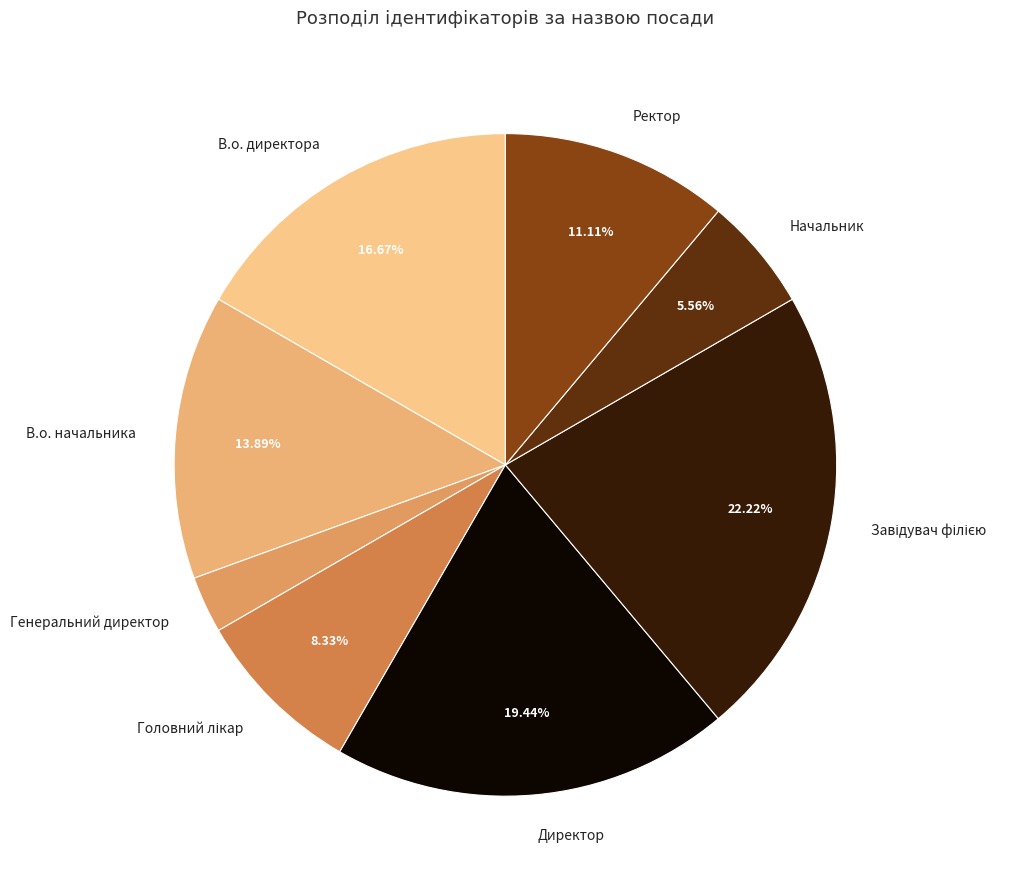

Which slice is the smallest?

Генеральний директор